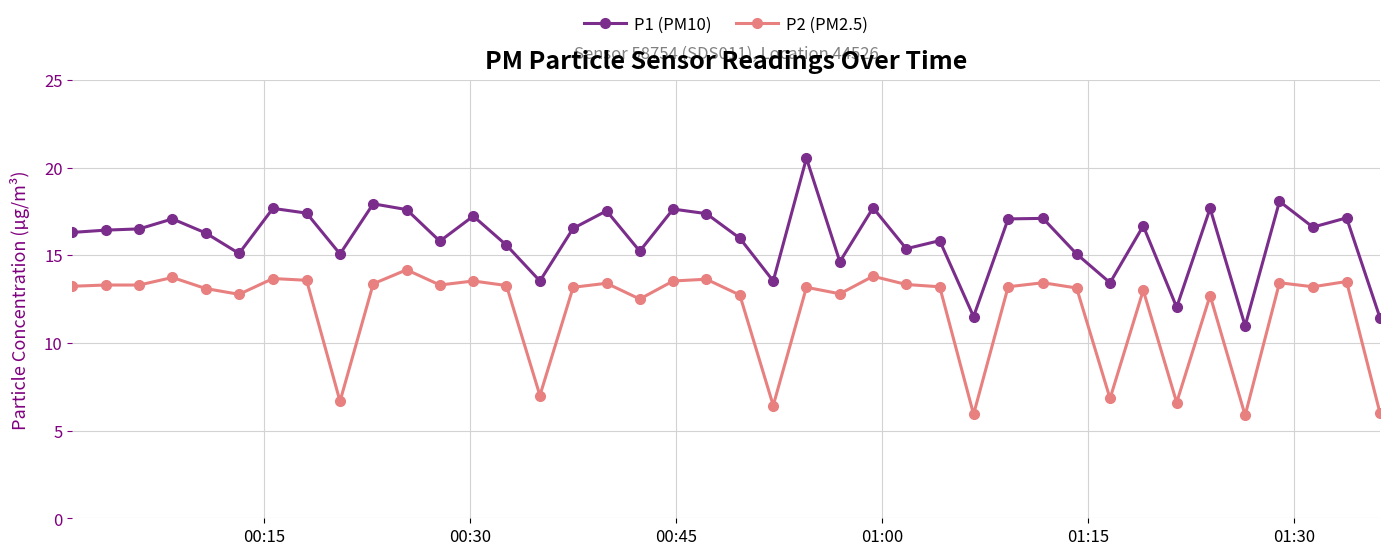

Which series has the largest total across all categories?

P1 (PM10)